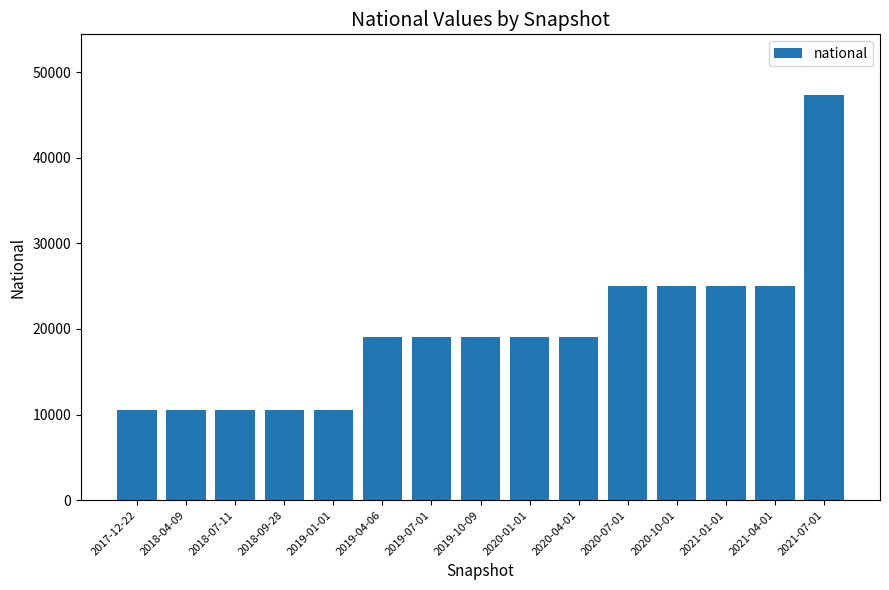

True or false: the data shows 25257 at 2020-04-01.

False